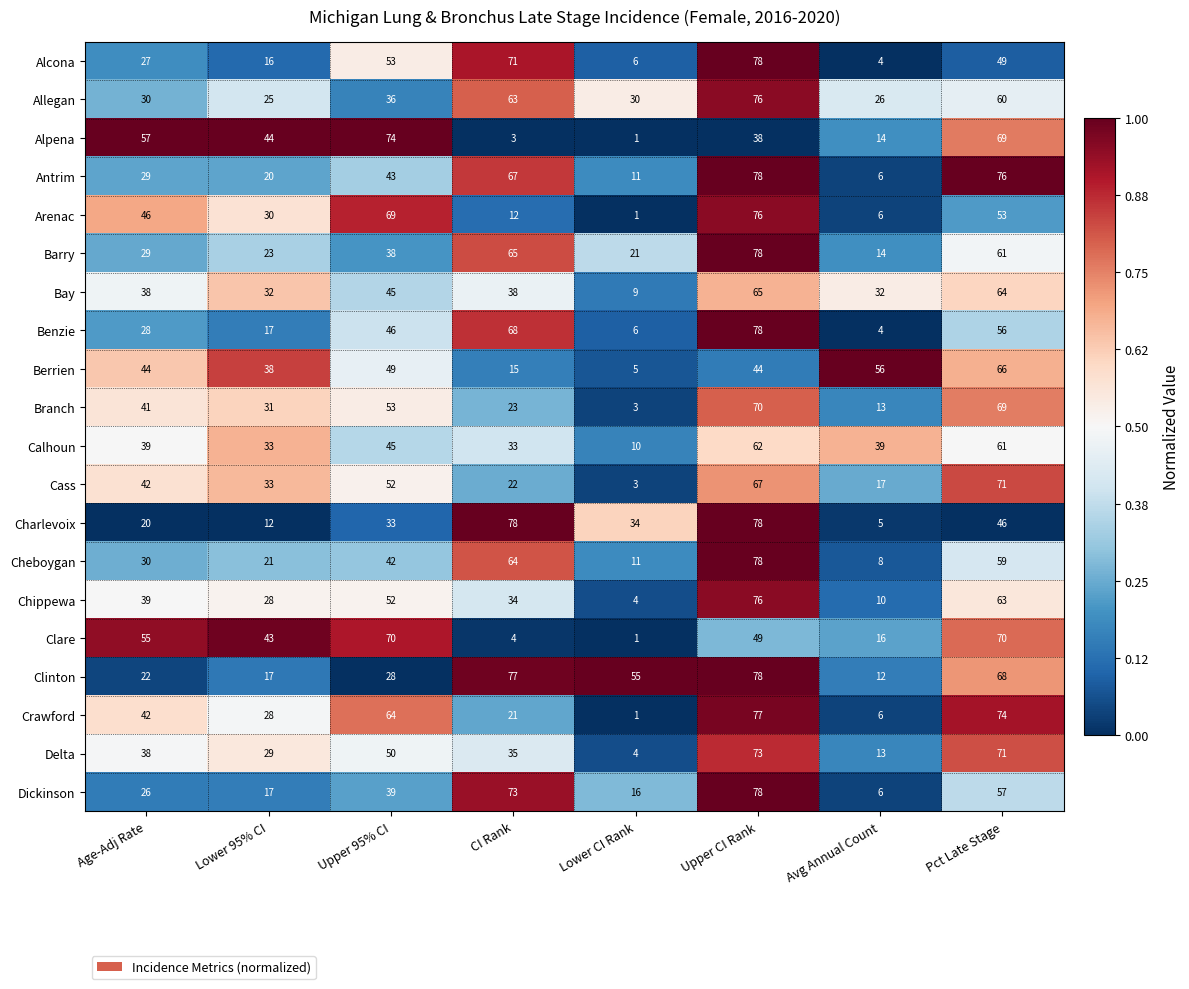

The Arenac series shows 113 at Upper CI Rank. True or false?

False